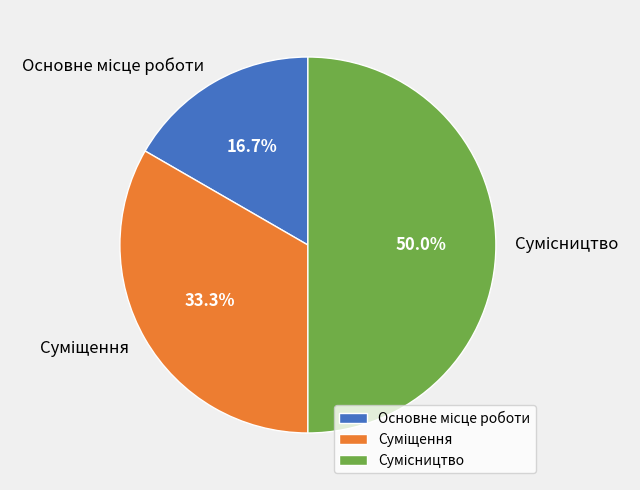

How many slices are in this pie chart?

3